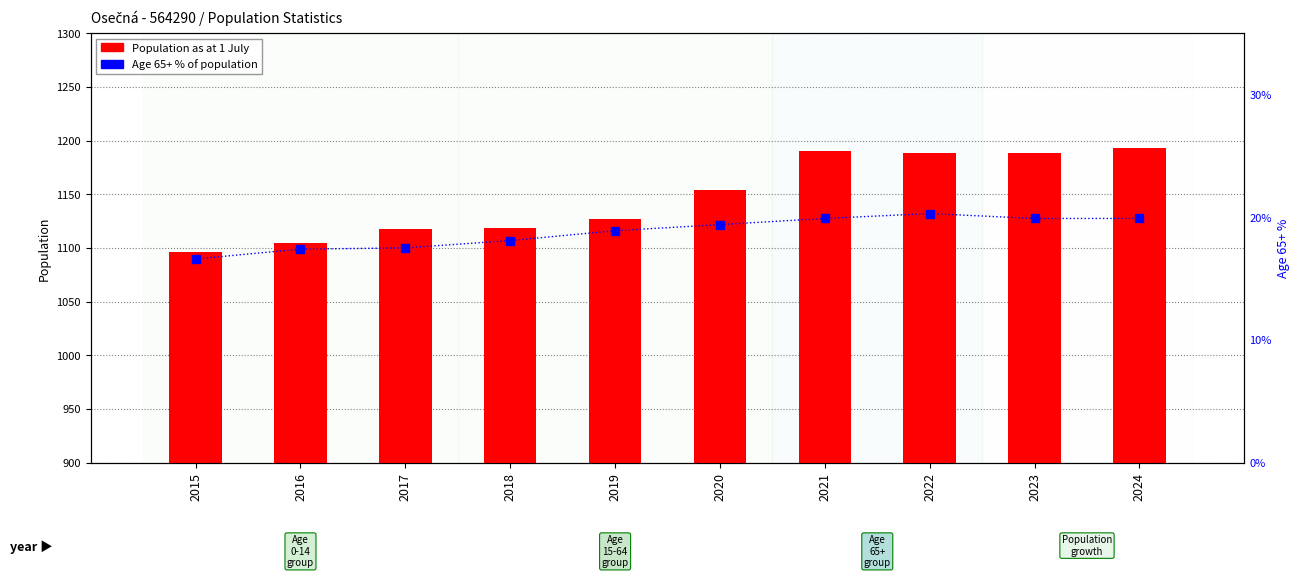

Which series changed the most between 2017 and 2024?

Population as at 1 July